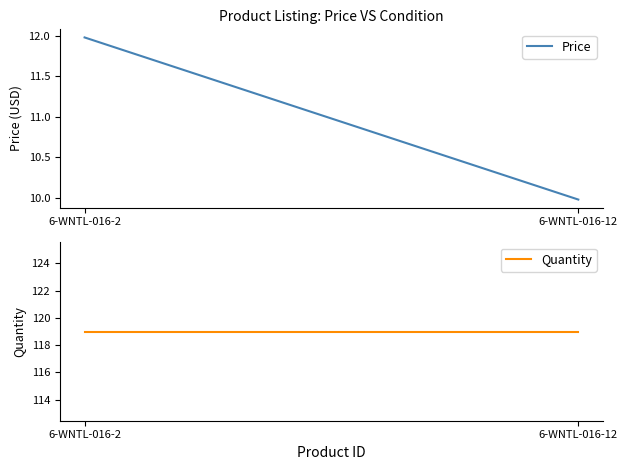

What is the average value of the Quantity series?

119.0